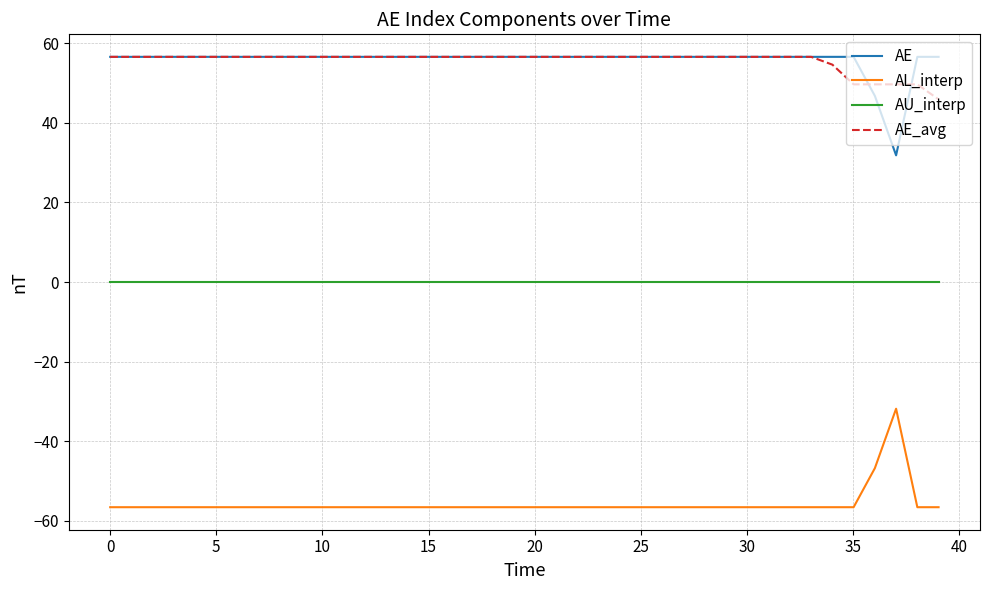

What is the greatest value displayed?

56.6